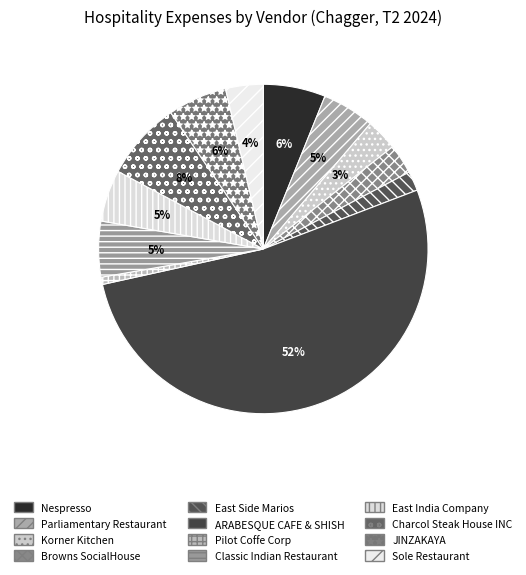

Which slice is the largest?

ARABESQUE CAFE & SHISH